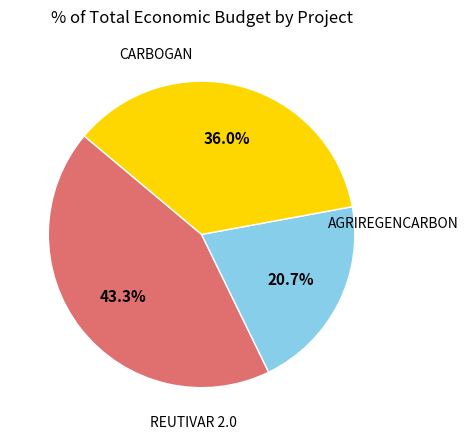

What percentage is the REUTIVAR 2.0 slice, to the nearest percent?

21%